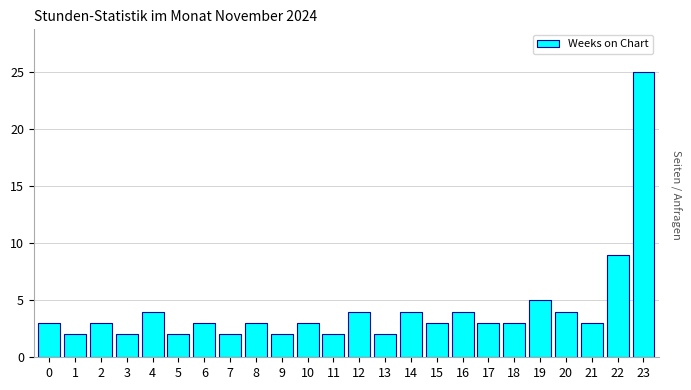

Reading right to left, transcribe all the data shown in this chart.

25	9	3	4	5	3	3	4	3	4	2	4	2	3	2	3	2	3	2	4	2	3	2	3